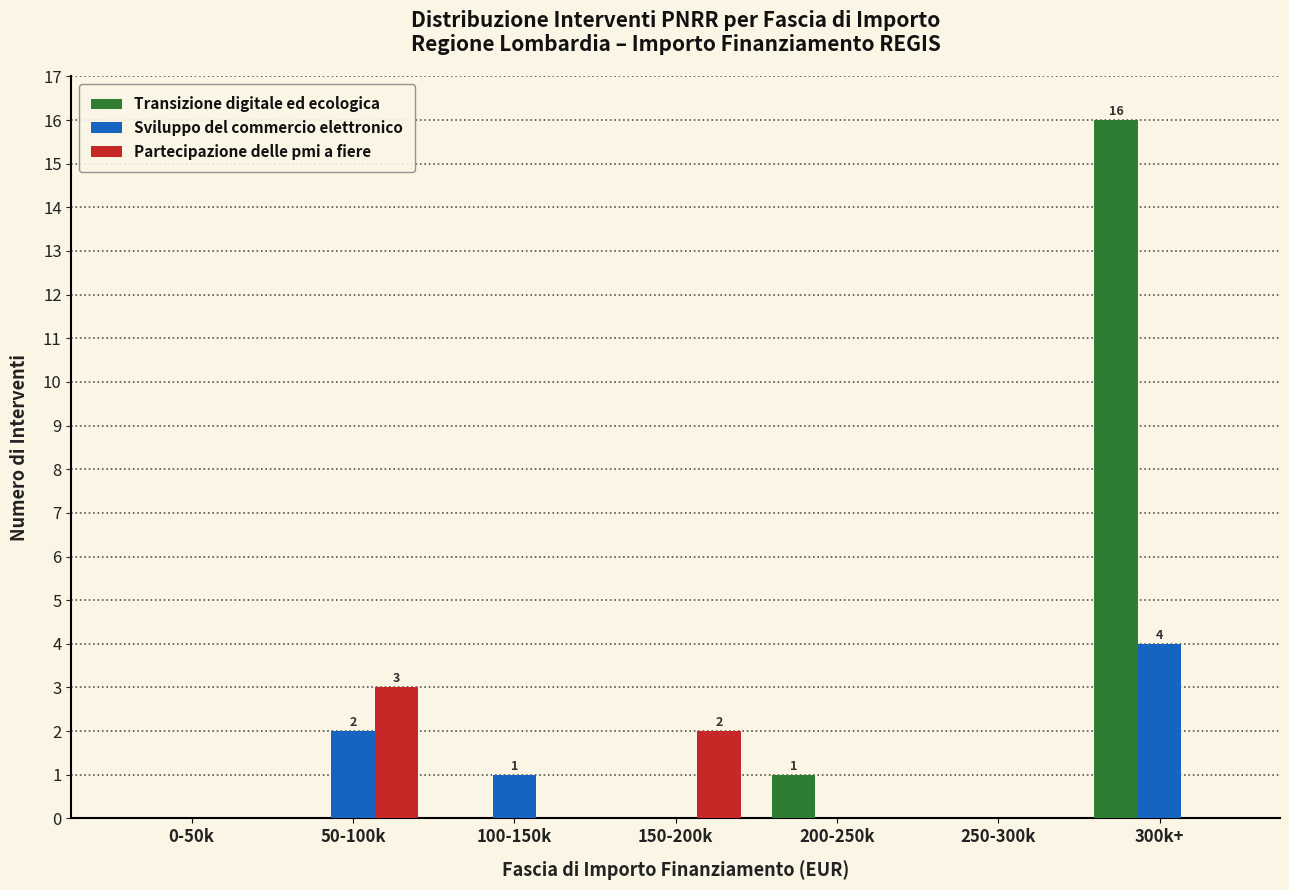

At which label is Transizione digitale ed ecologica closest to 8?

200-250k